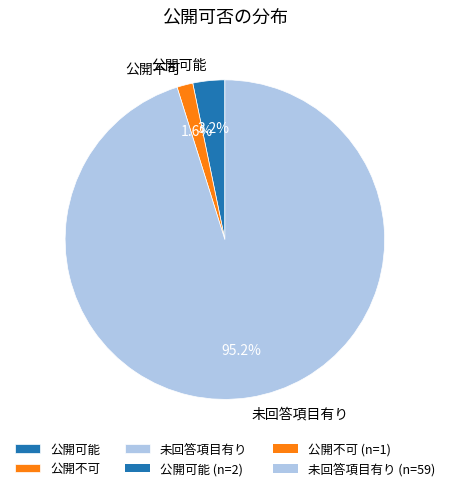

What is the smallest slice in the pie chart?

公開不可